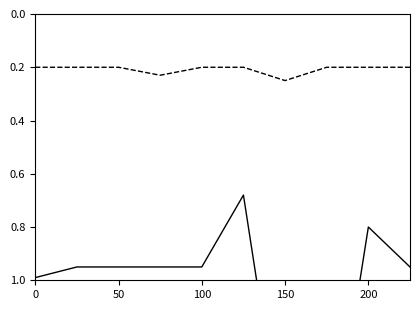

The ThisCardFloorListingPrice series shows 0.2 at 9. True or false?

True